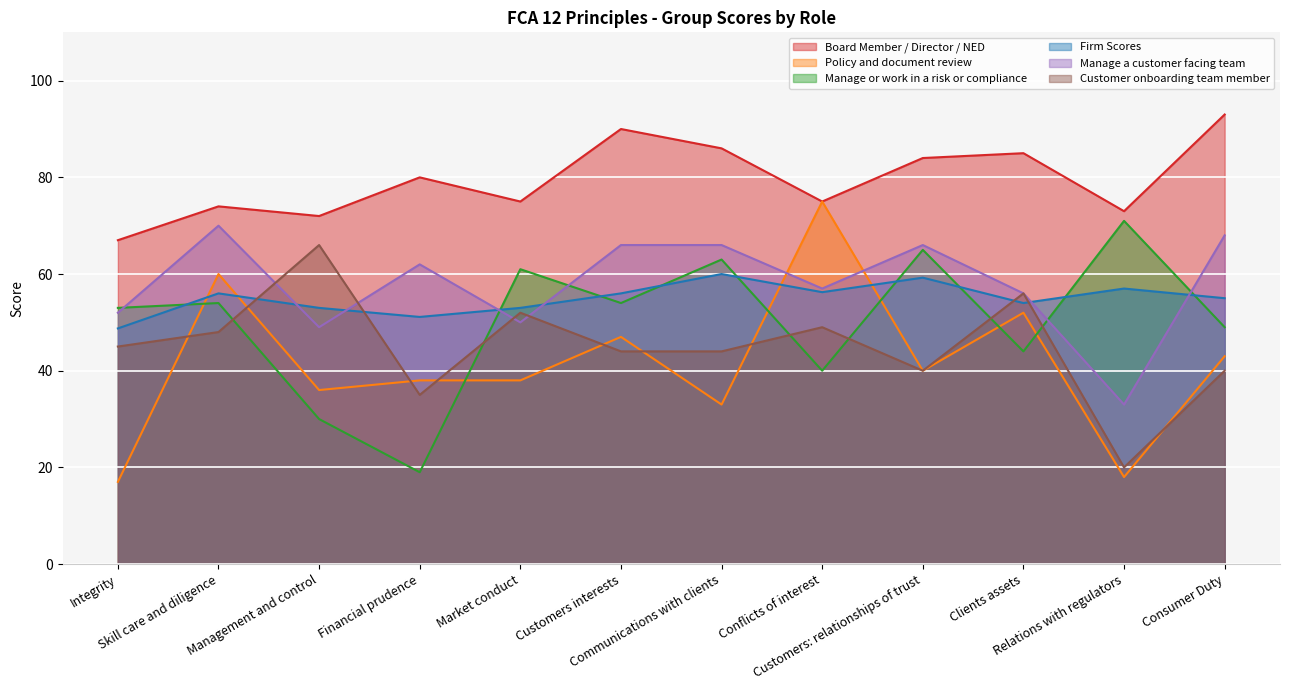

Between Market conduct and Customers interests, which is larger?

Customers interests